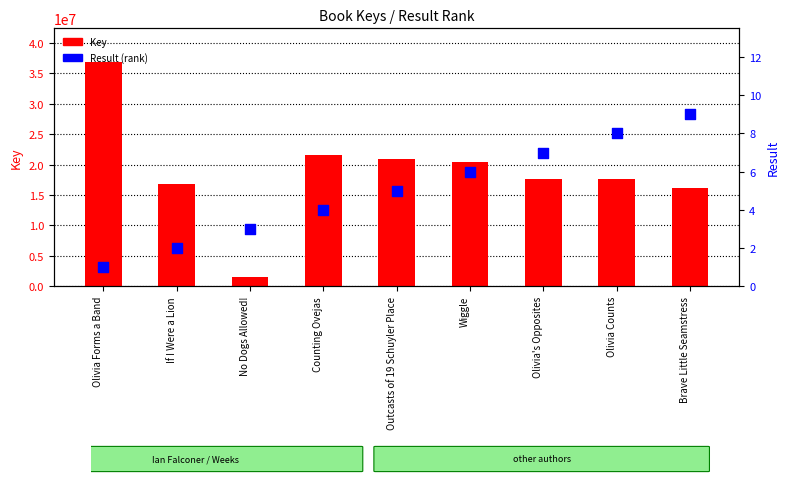

Is the value of Key at Brave Little Seamstress greater than the value of Result at Olivia Forms a Band?

Yes